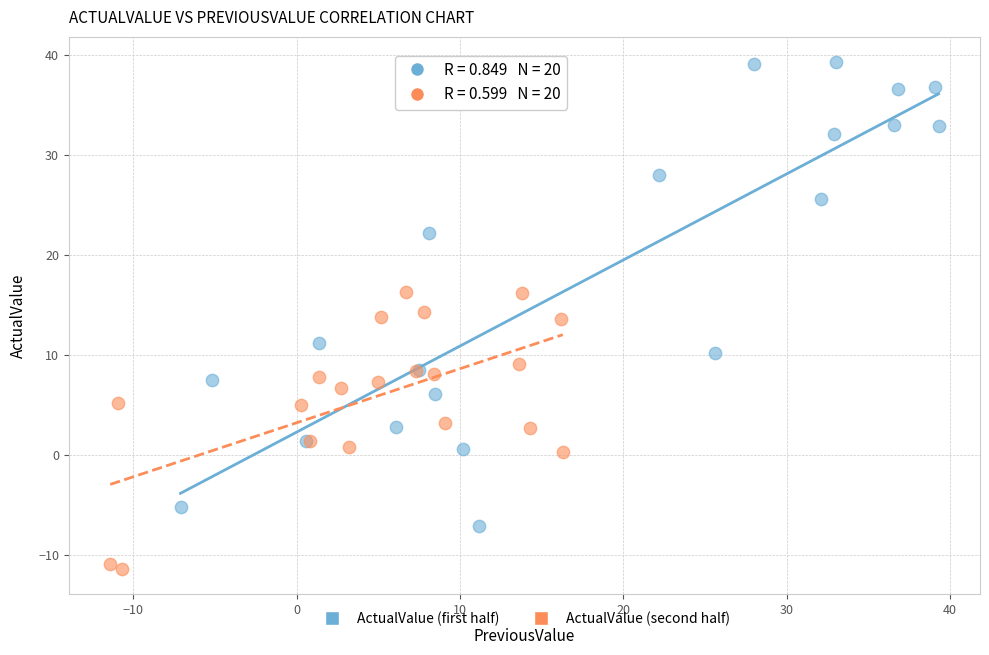

Which series contains the highest Y value?

ActualValue (first half)